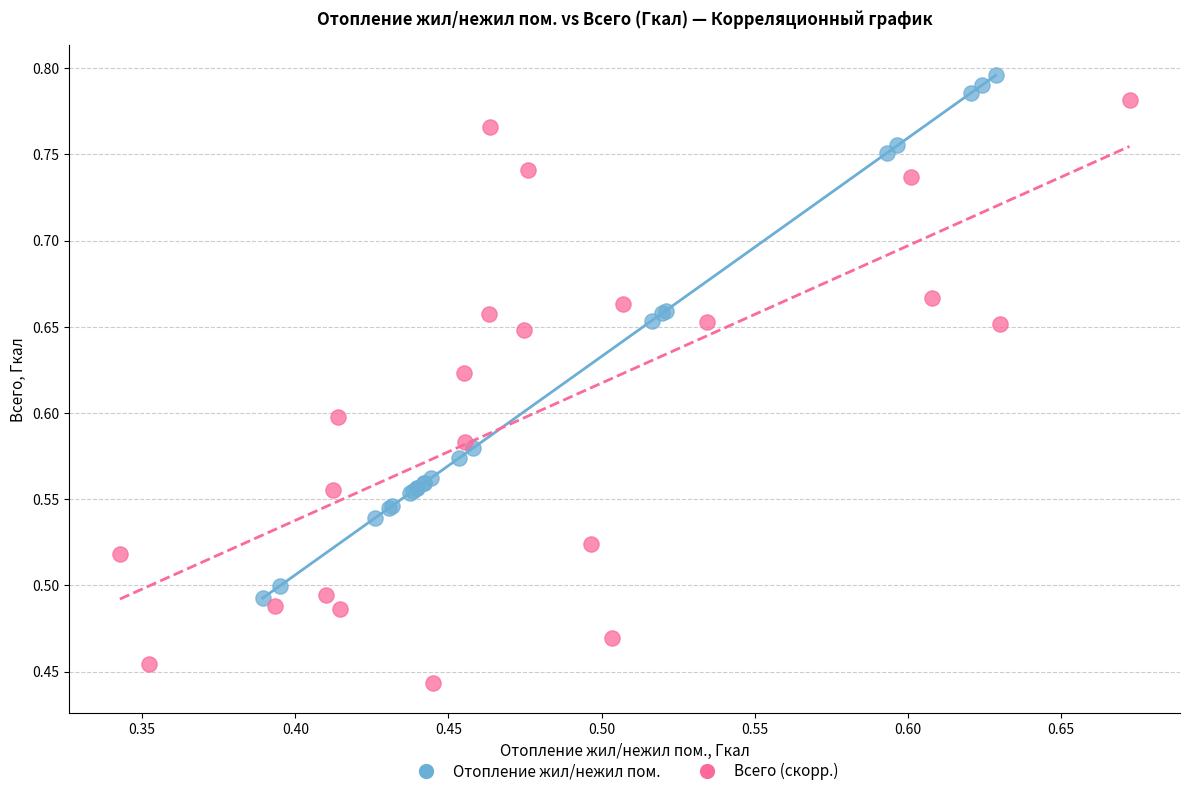

Which series has the widest spread of Y values?

Всего (скорр.)